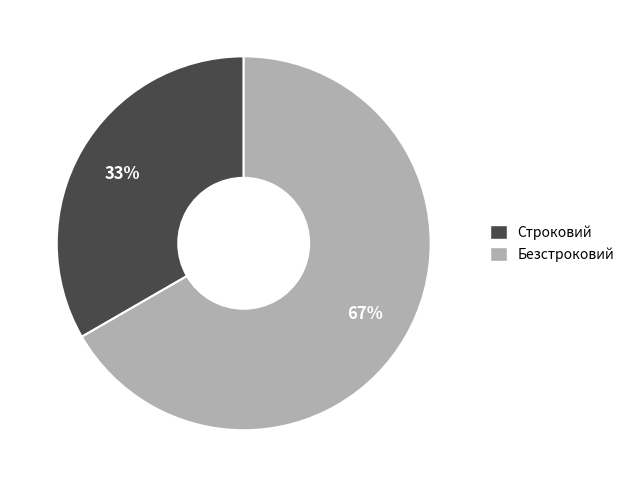

To the nearest percent, what is the average slice percentage?

50%